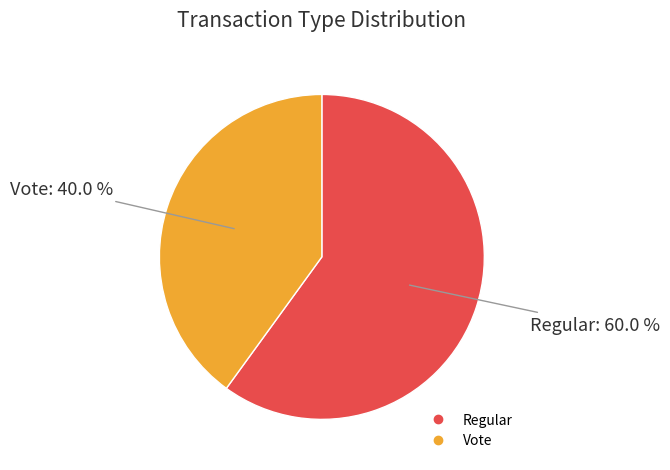

What is the ratio of the value at Vote to the value at Regular?

0.7